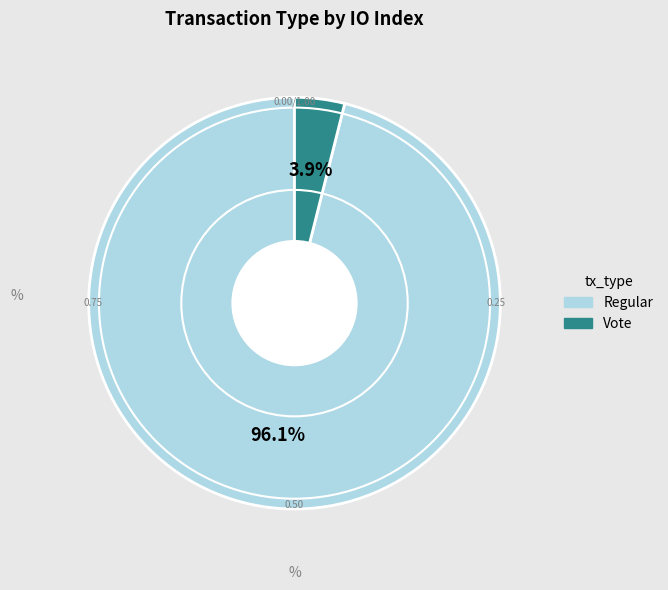

Which has a higher value, Vote or Regular?

Regular